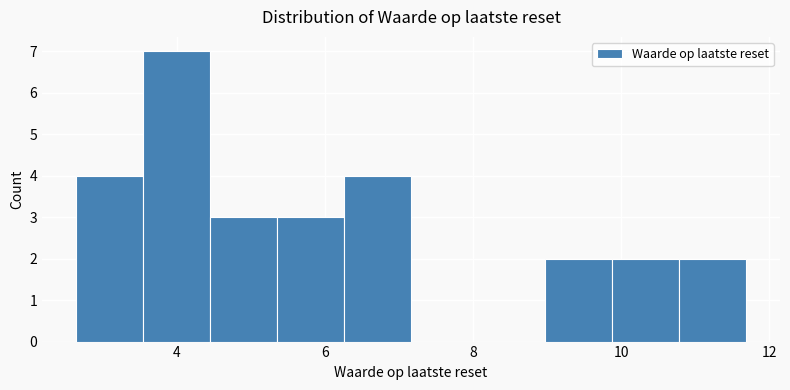

How tall is the bar that spans 9.8 to 10.8 on the x-axis? Neither the bar edges nor the heights are printed on the chart, so give them approximately, as read against the axes.

2